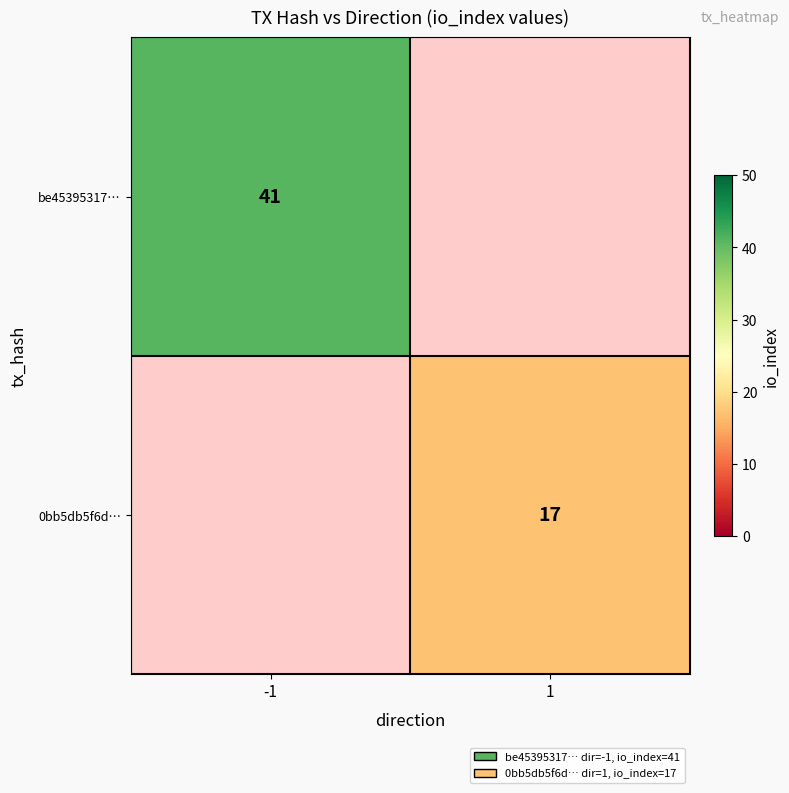

The value of 0bb5db5f6d… at 1 is 10. True or false?

False